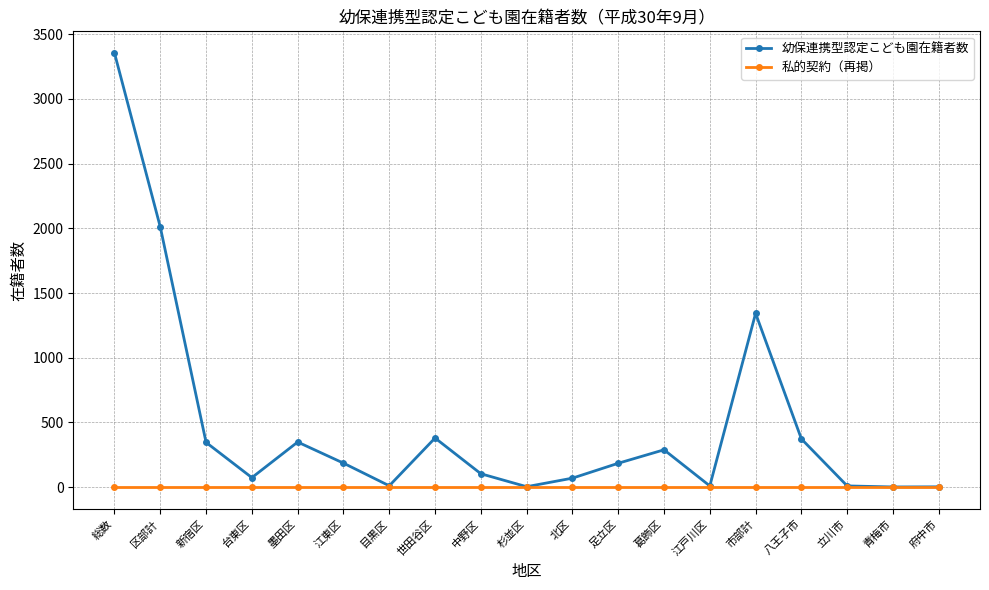

What are all the series names shown in the legend?

幼保連携型認定こども園在籍者数, 私的契約（再掲）